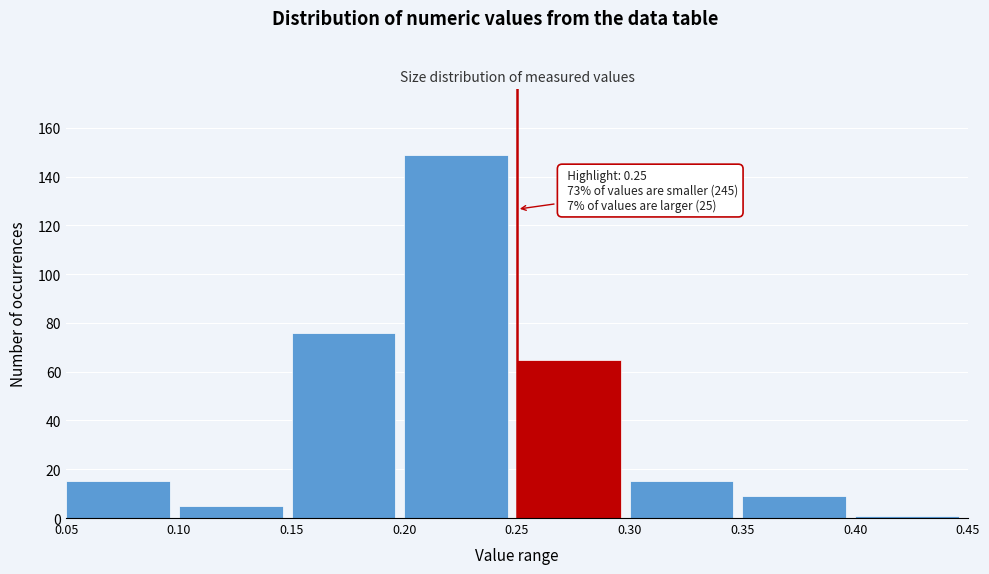

Which range on the x-axis has the tallest bar?

0.20 to 0.25